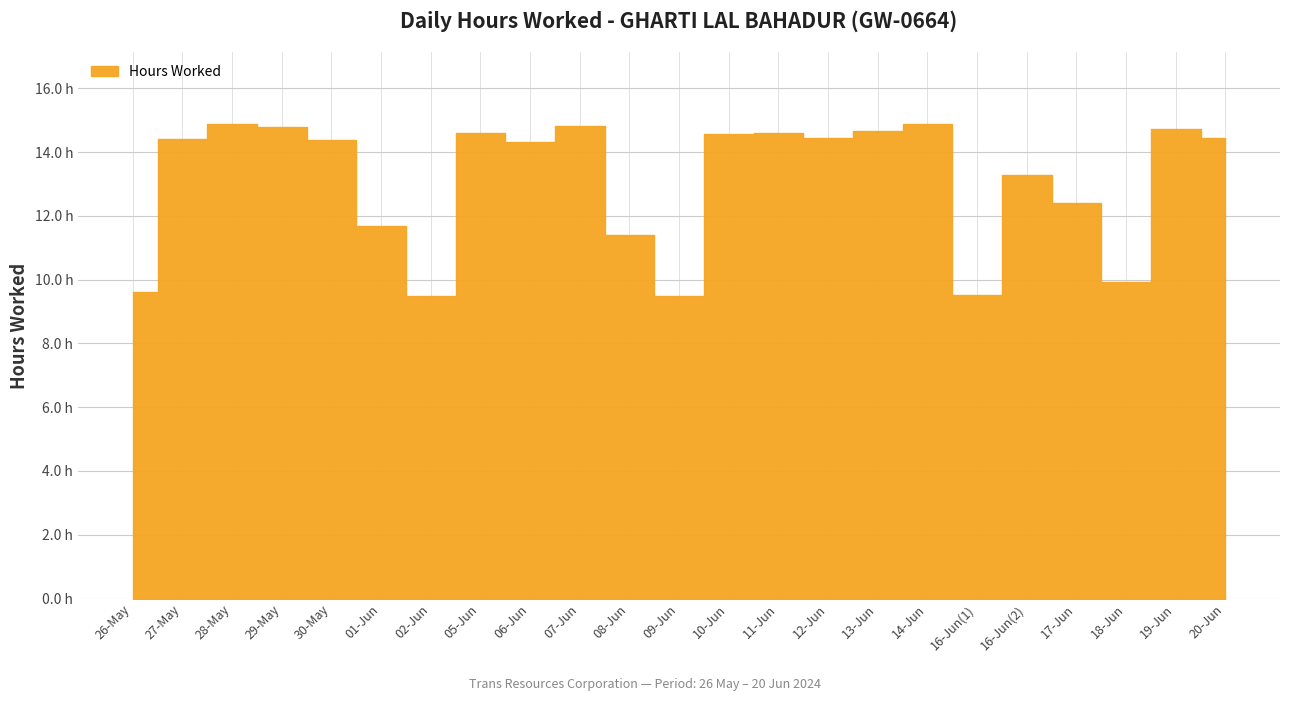

What is the sum of the values at 28-May and 18-Jun?

24.8